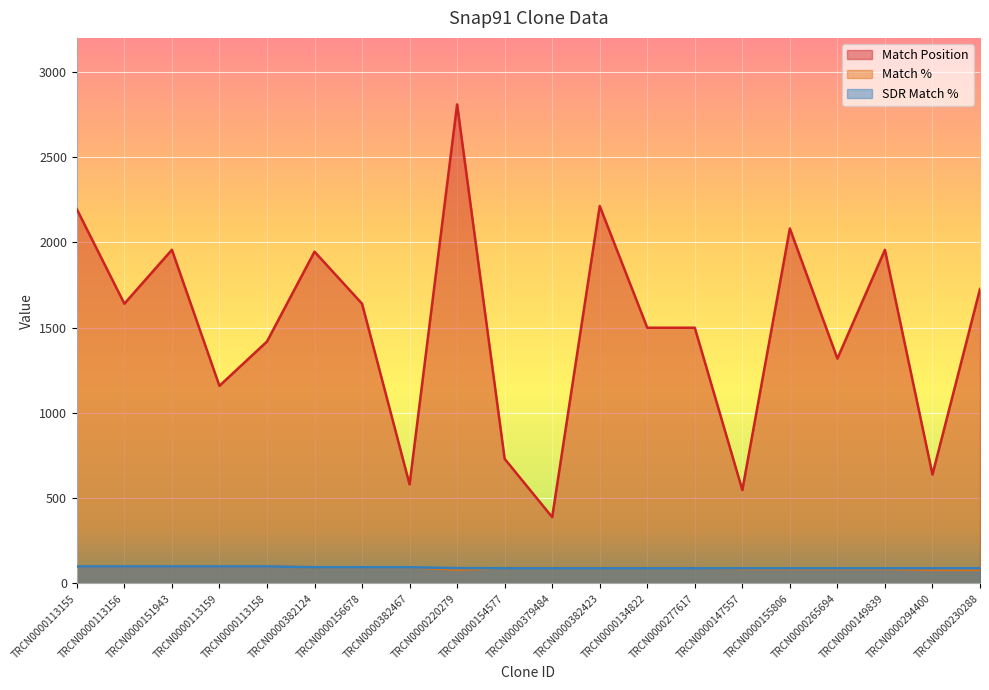

The SDR Match % series shows 167 at TRCN0000113158. True or false?

False